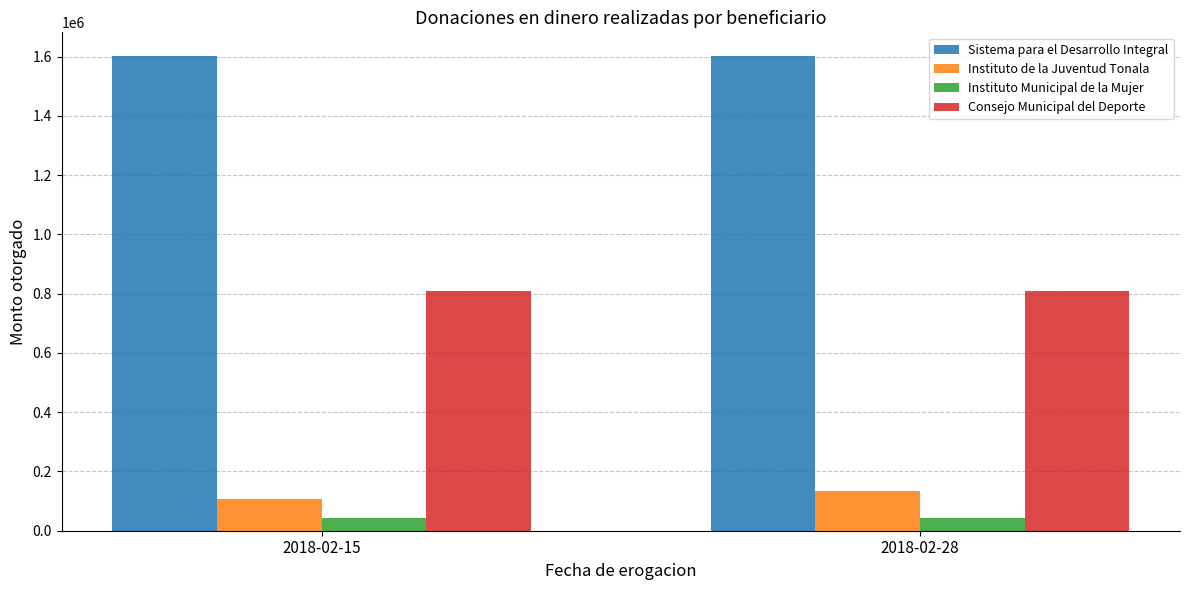

What is the spread (max minus min) of values at 2018-02-15?

1558278.4